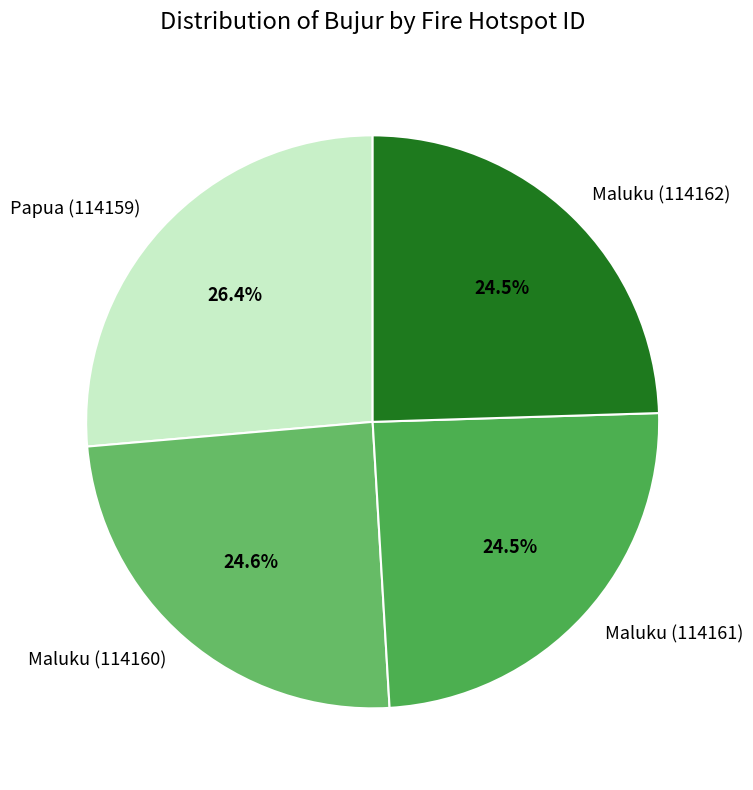

True or false: Maluku (114161) accounts for 31% of the total.

False